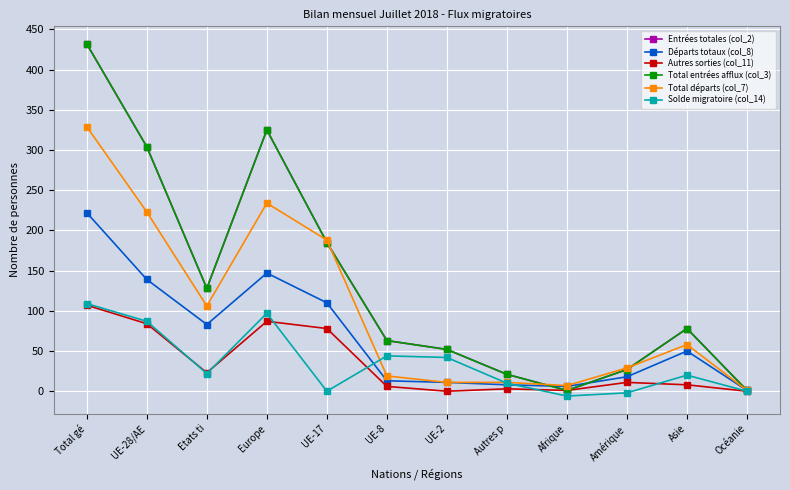

What is the label of the 2nd point from the right?

Asie